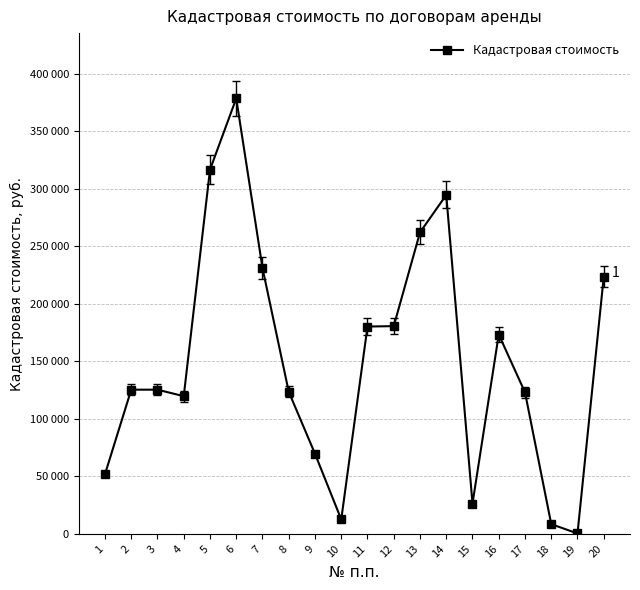

List the labels in order of value, smallest first.

19, 18, 10, 15, 1, 9, 4, 17, 8, 2, 3, 16, 11, 12, 20, 7, 13, 14, 5, 6